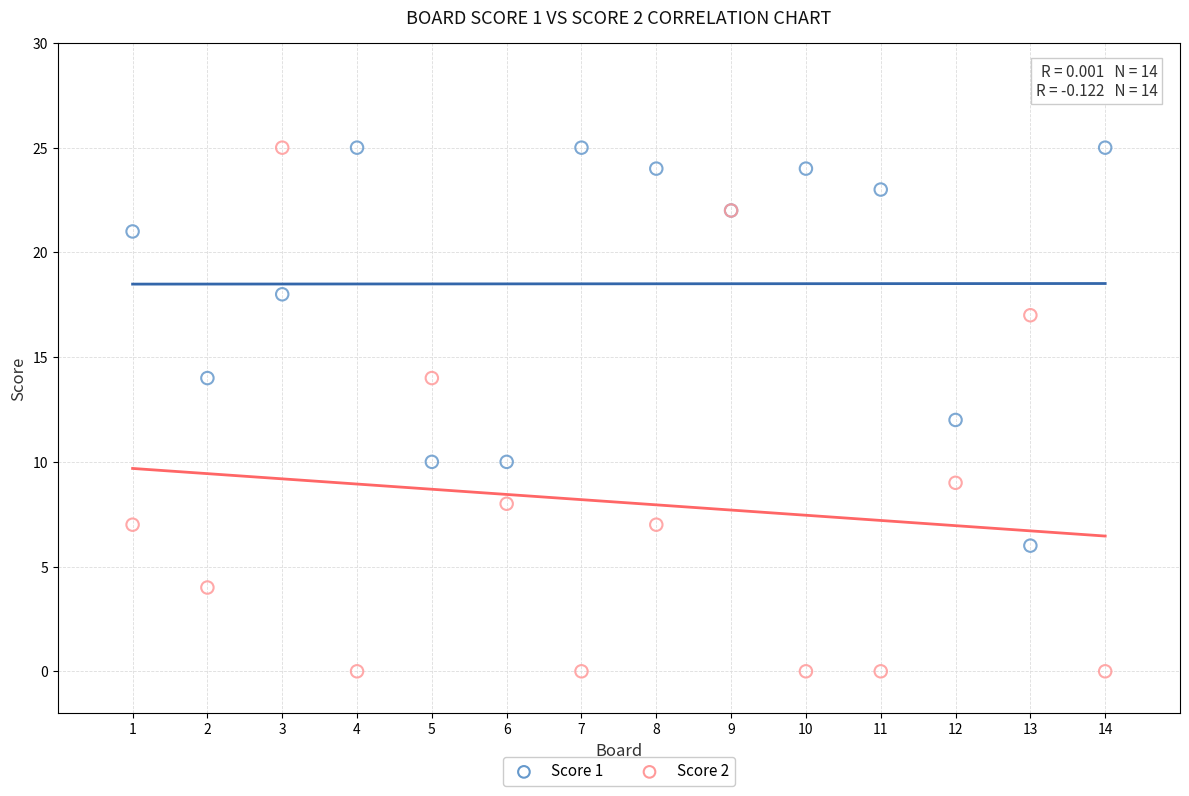

Which series has the widest spread of Y values?

Score 2